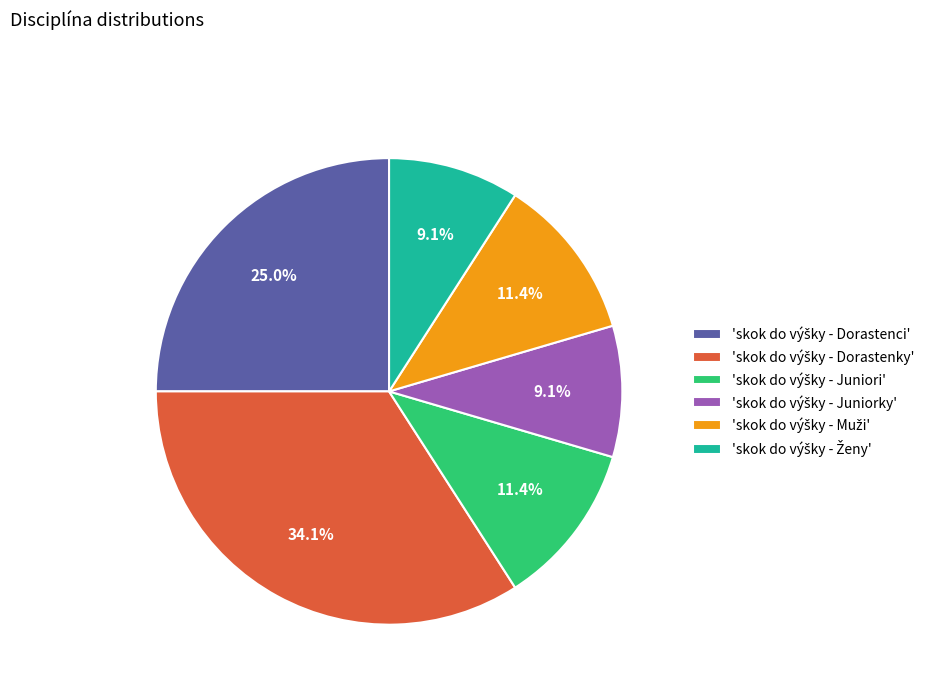

Is there a majority slice in this chart?

No